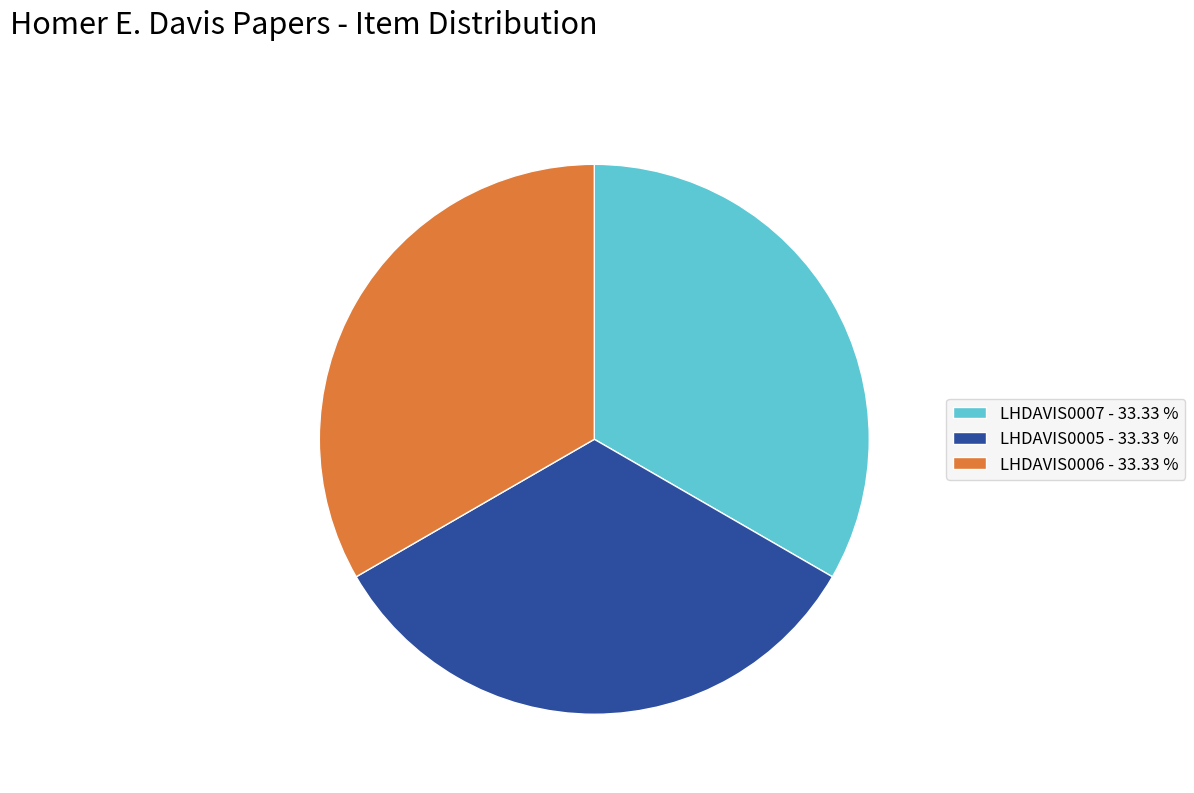

What is the ratio of the value at LHDAVIS0005 - 33.33 % to the value at LHDAVIS0006 - 33.33 %?

1.0